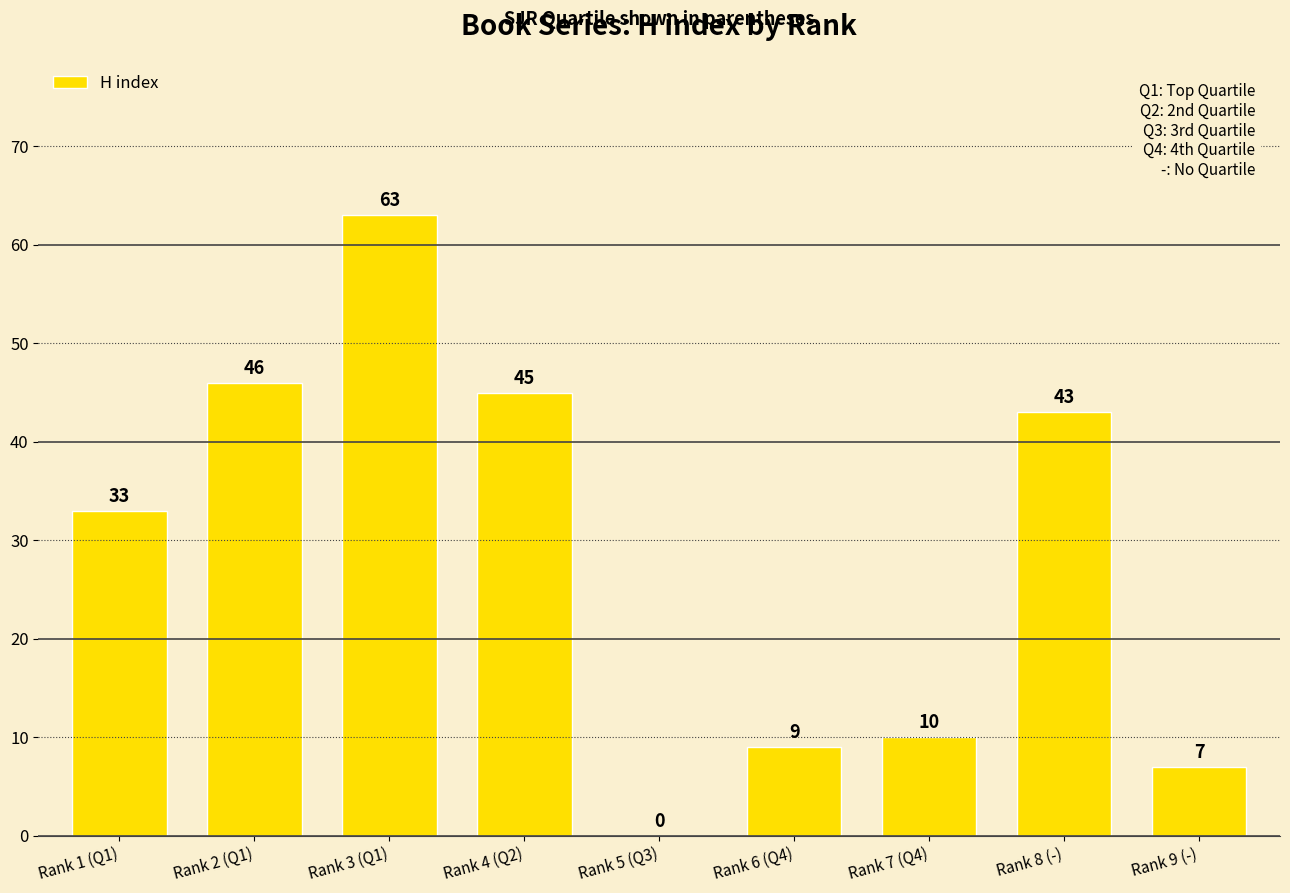

What value does the data have at Rank 3 (Q1)?

63